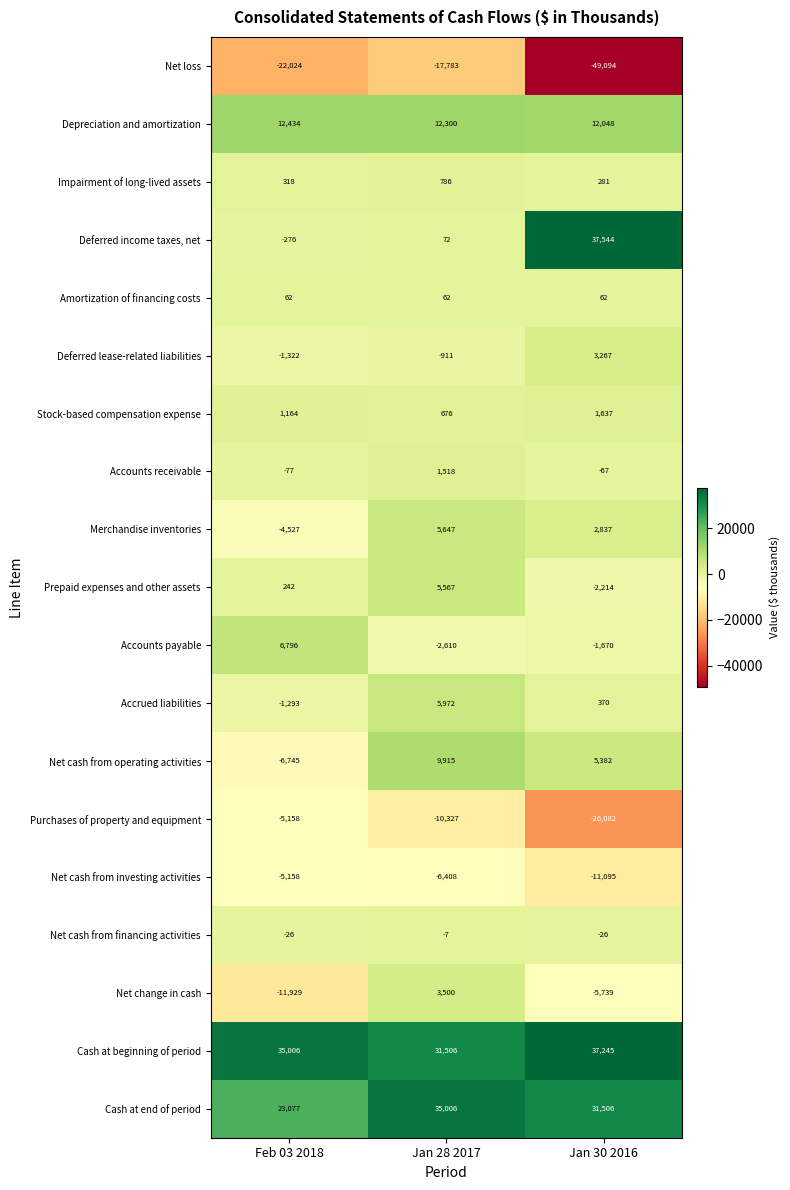

At which category does the chart reach its peak across all series?

Jan 30 2016